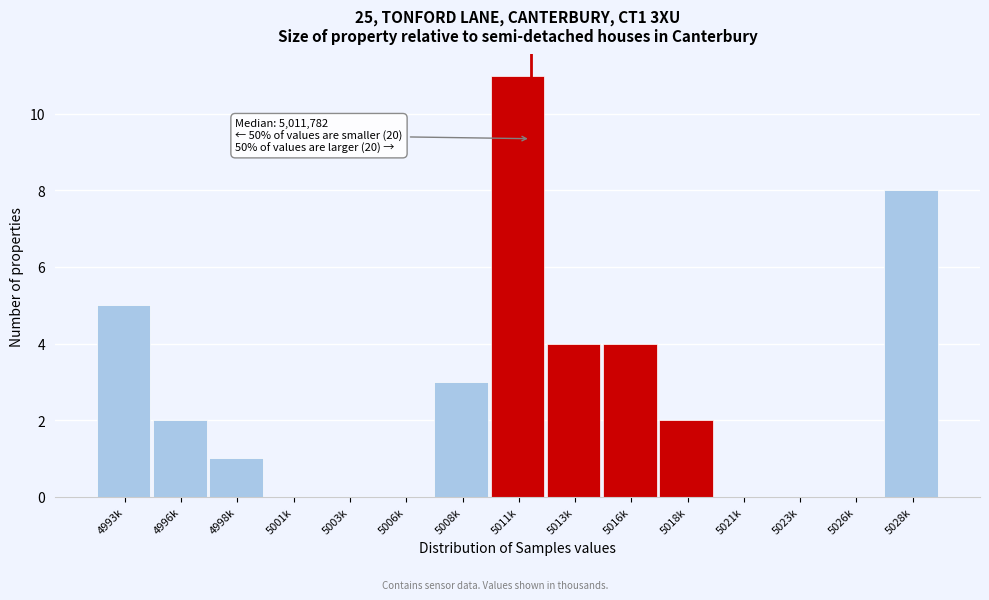

Reading left to right, list all the values displayed in this chart.

4993k=5	4996k=2	4998k=1	5001k=0	5003k=0	5006k=0	5008k=3	5011k=11	5013k=4	5016k=4	5018k=2	5021k=0	5023k=0	5026k=0	5028k=8